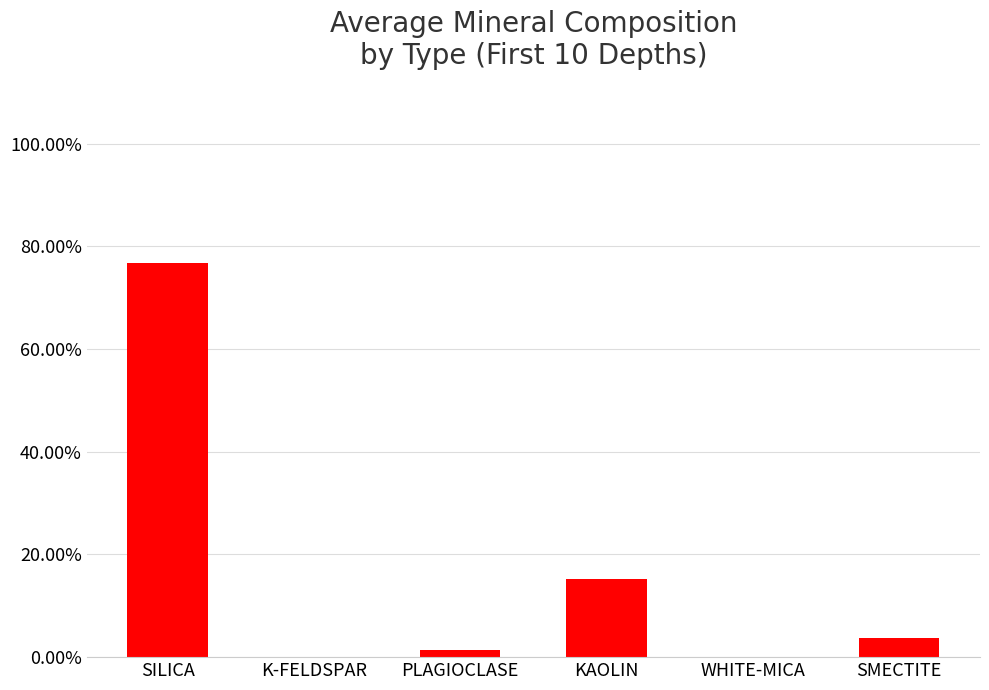

Which category has the highest value across all series?

SILICA